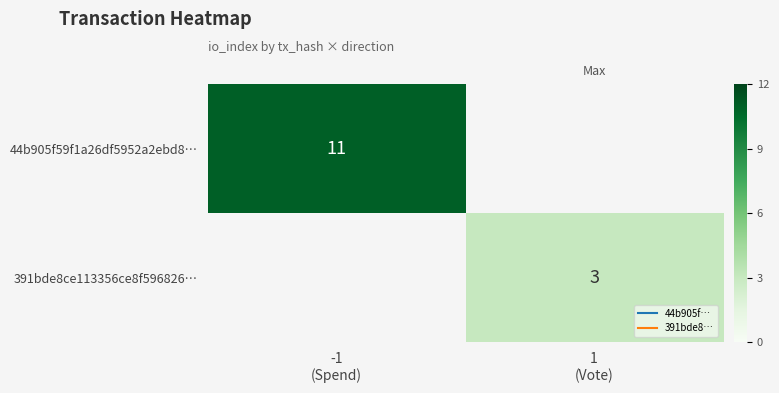

At which label does 391bde8ce113356ce8f596826… reach its minimum?

-1 (Spend)